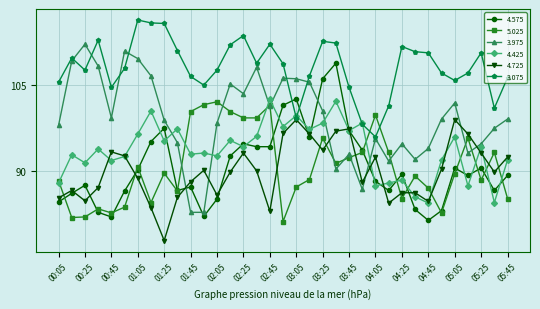

What is the smallest value displayed?

78.0